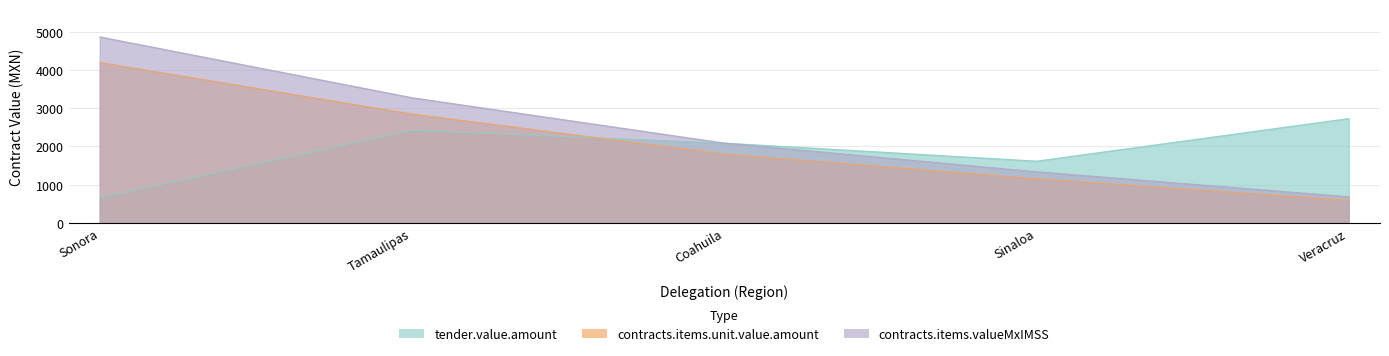

True or false: tender.value.amount and contracts.items.valueMxIMSS cross at least once.

False